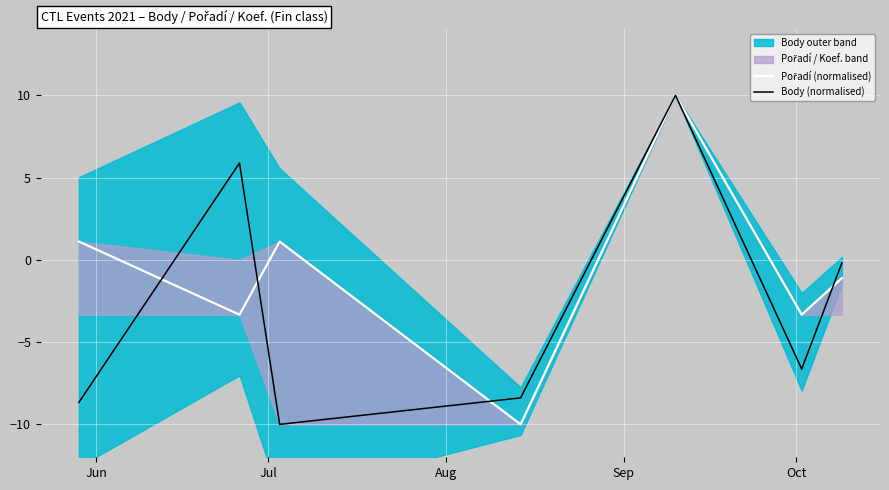

How many lines are shown in the chart?

2